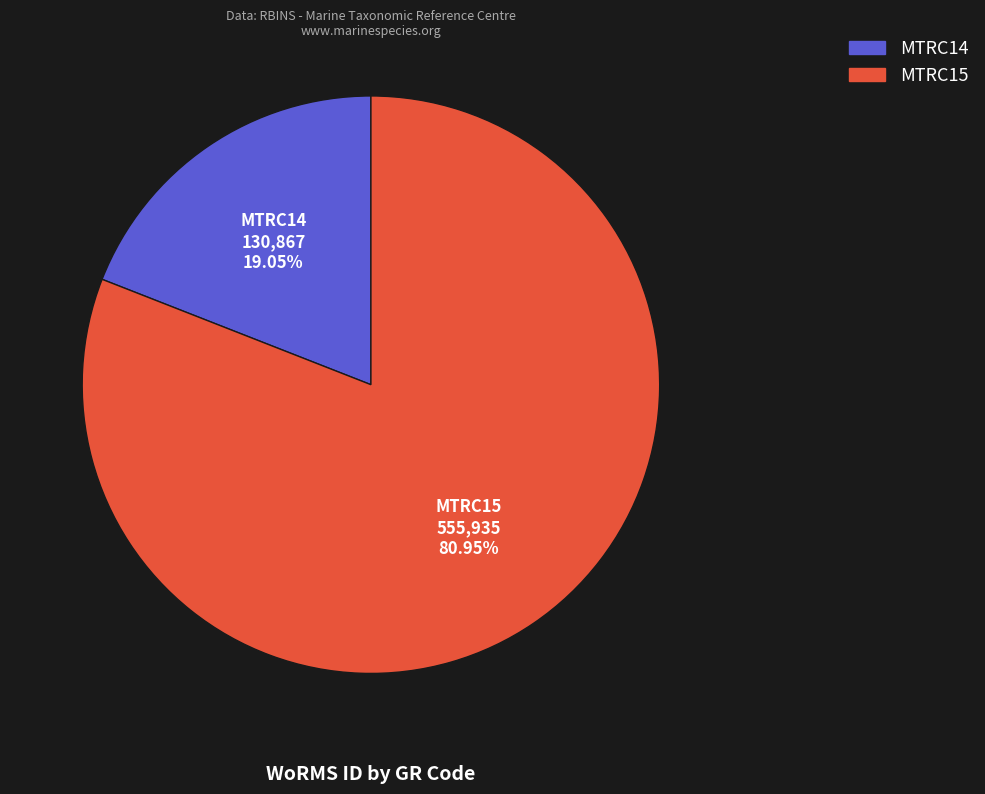

To the nearest percent, what portion does MTRC15 represent?

81%